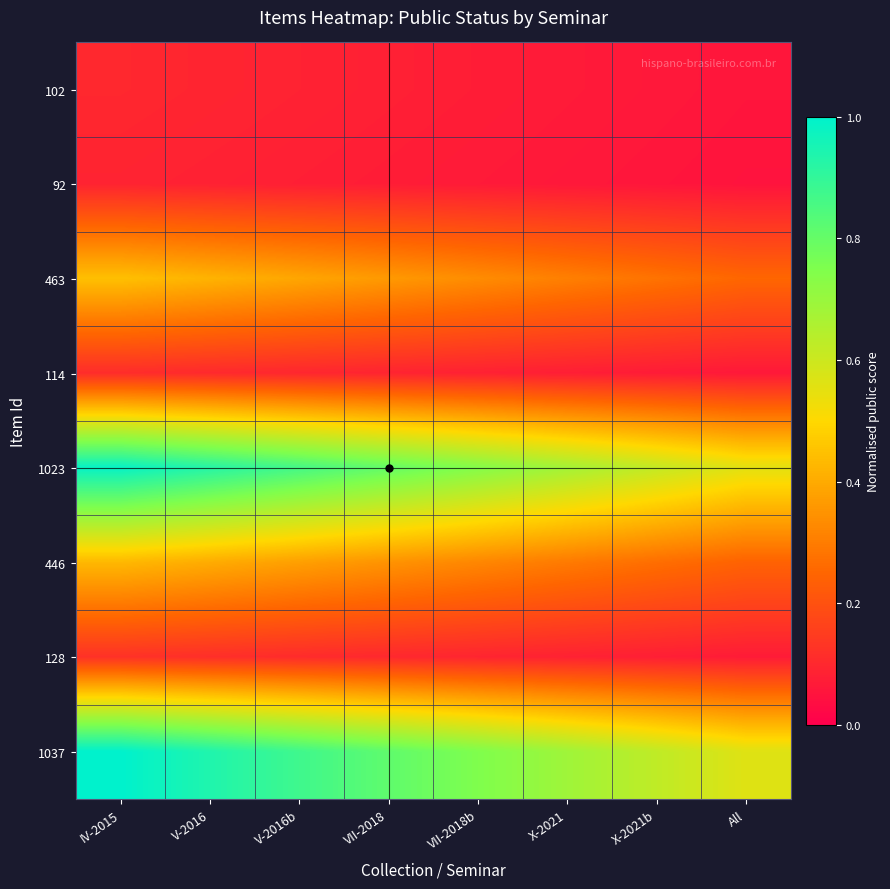

What is the spread (max minus min) of values at VII-2018?

0.7